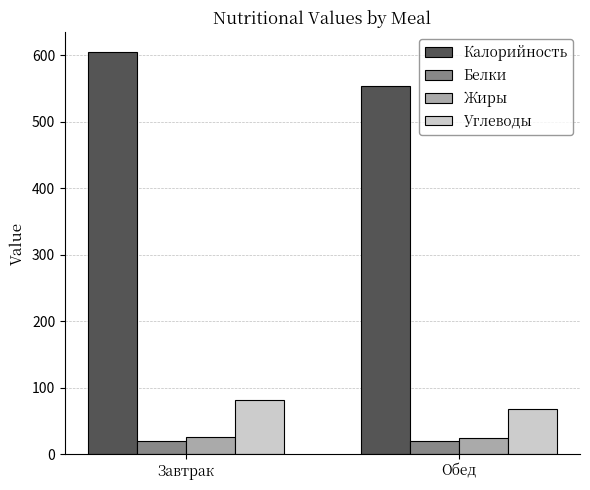

How many bars are there in each group?

4